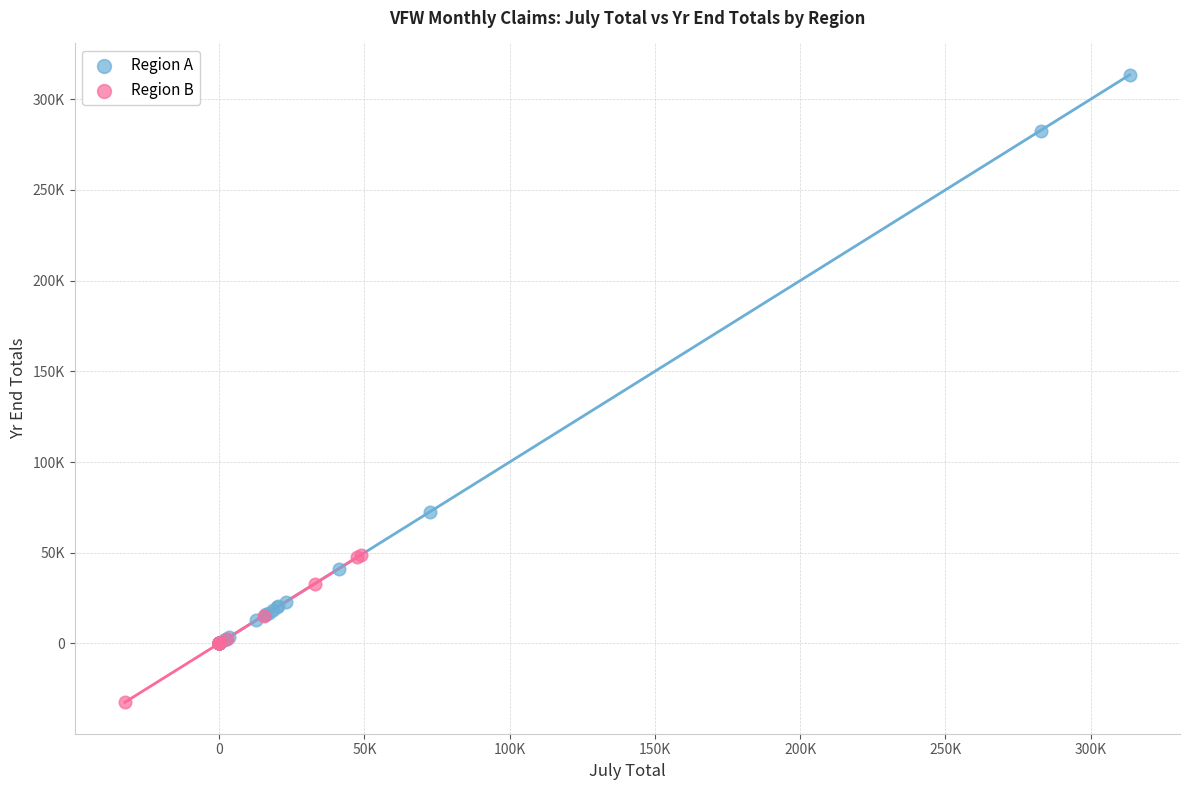

What are all the series names shown in the legend?

Region A, Region B